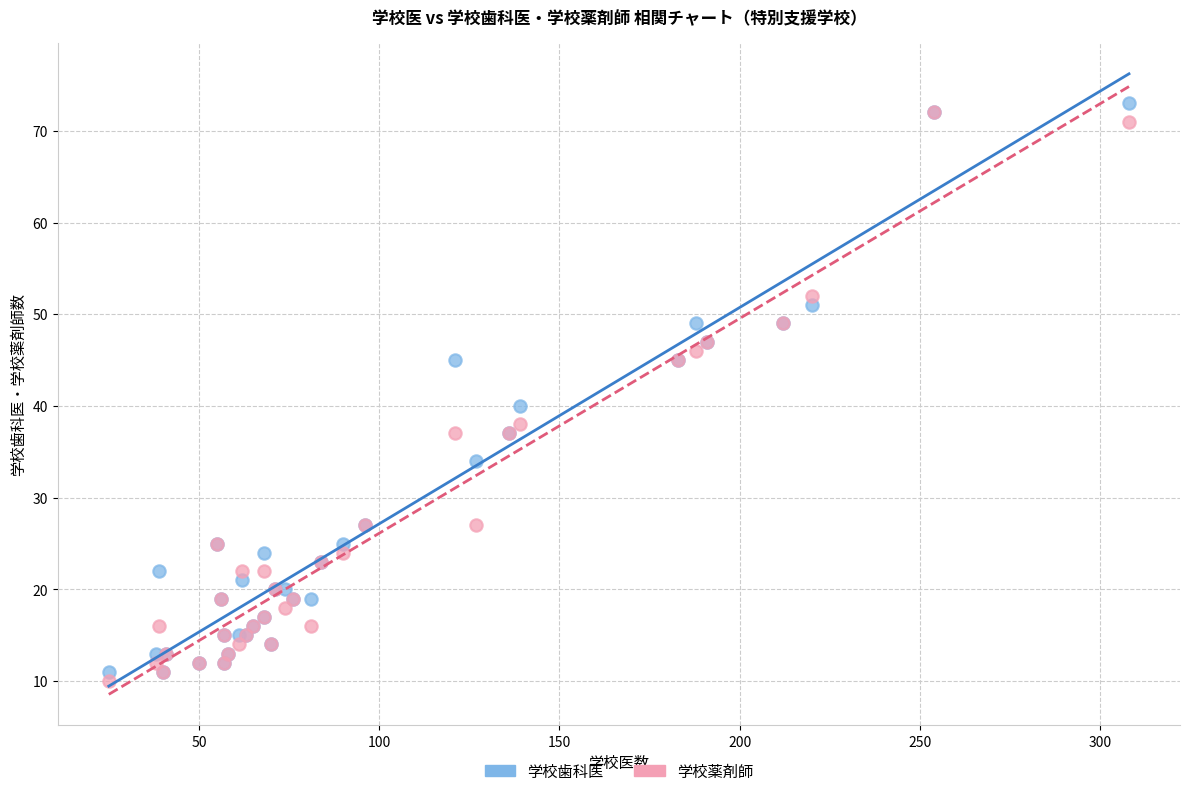

In the 学校薬剤師 series, what Y value is closest to 41?

38